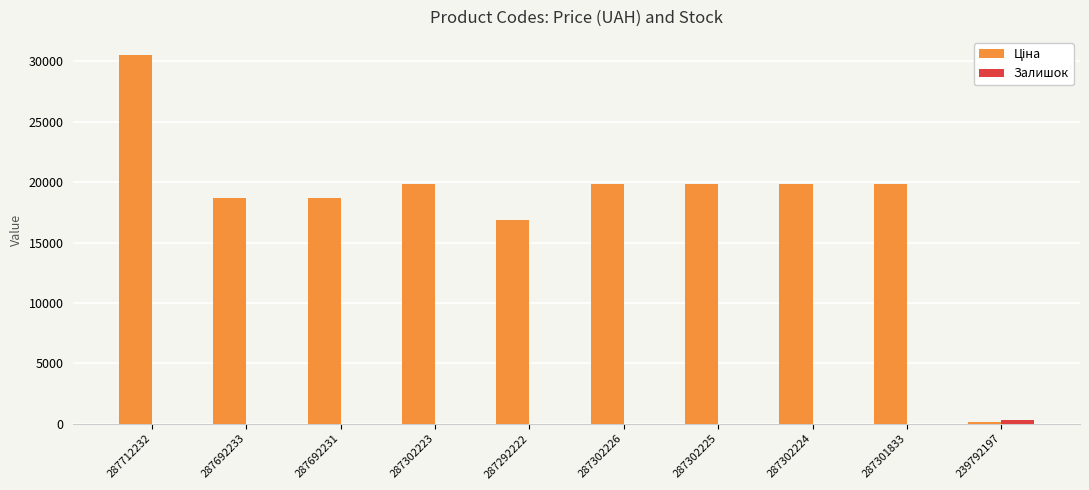

At which category is the sum across all series the highest?

287712232